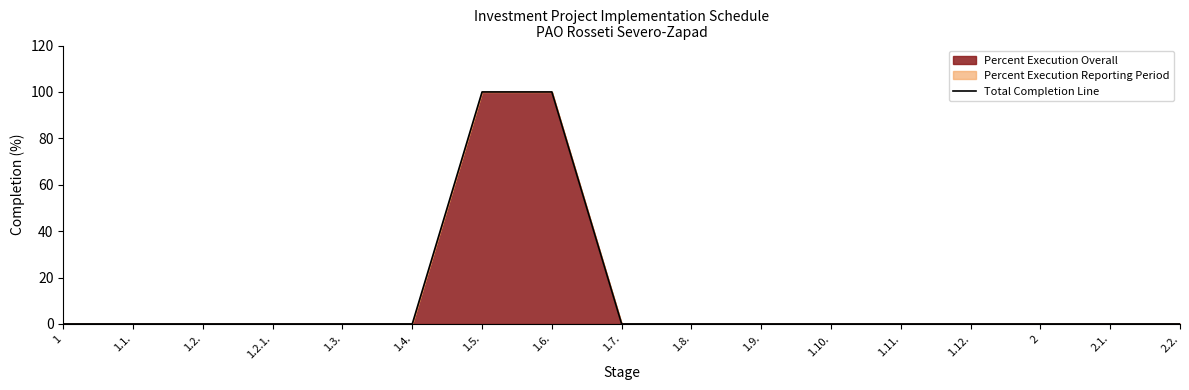

Is it true that the value at 1.4. is 0?

True